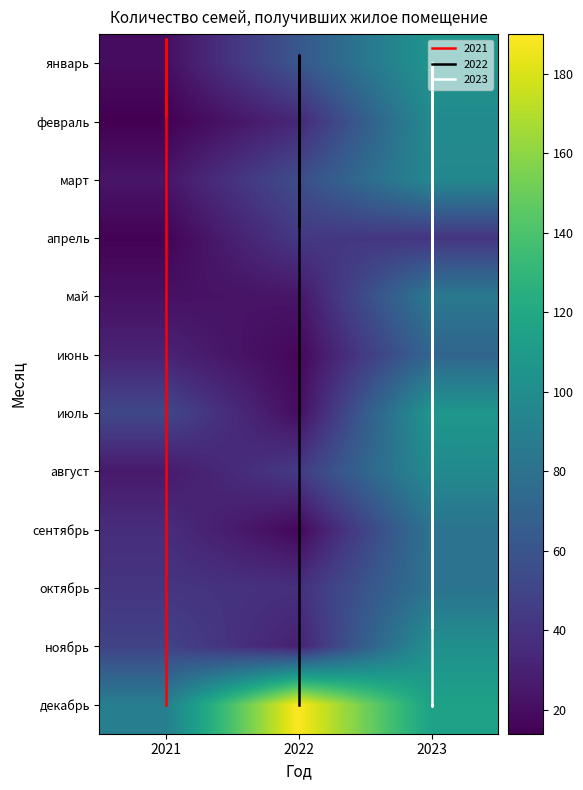

How many data points in август are above 44?

1